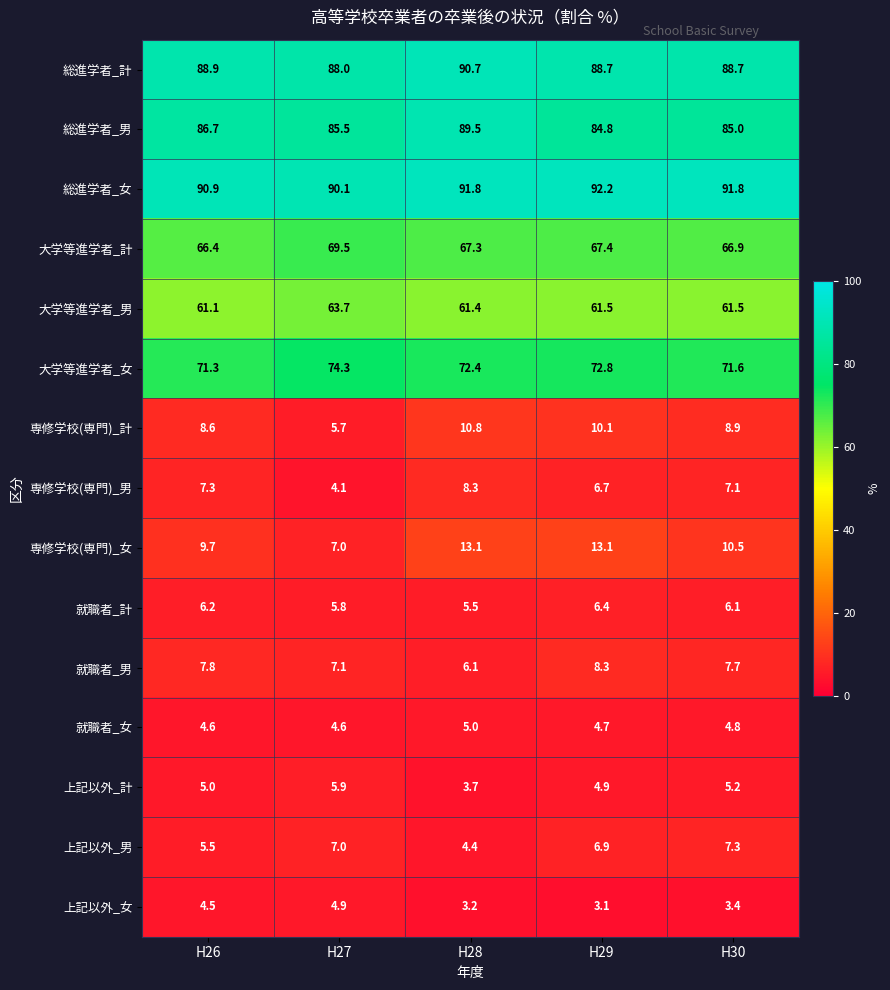

At which category does the chart reach its peak across all series?

H29